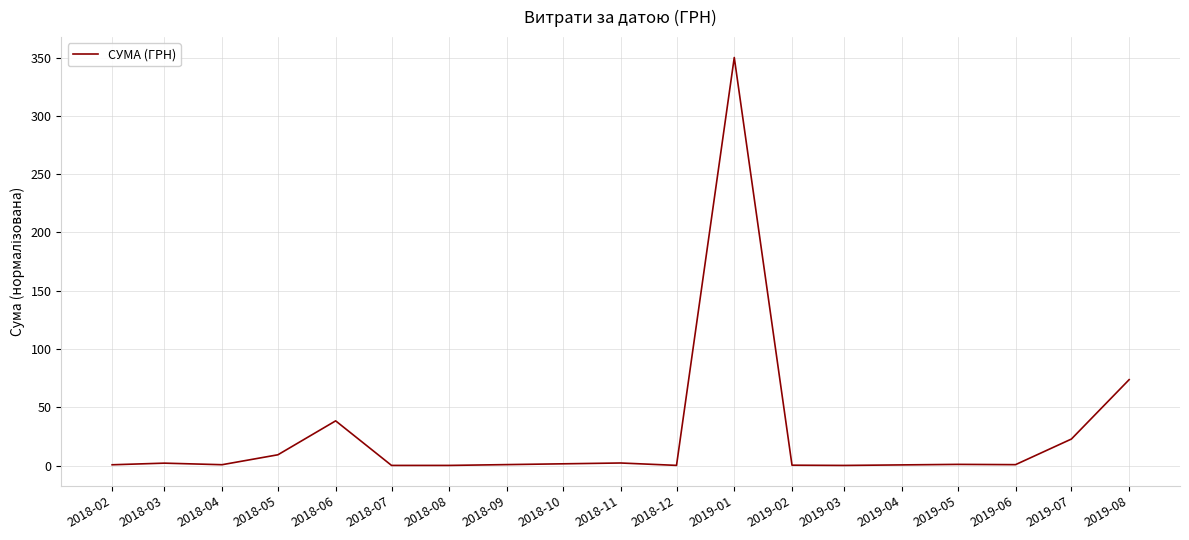

How many lines are shown in the chart?

1